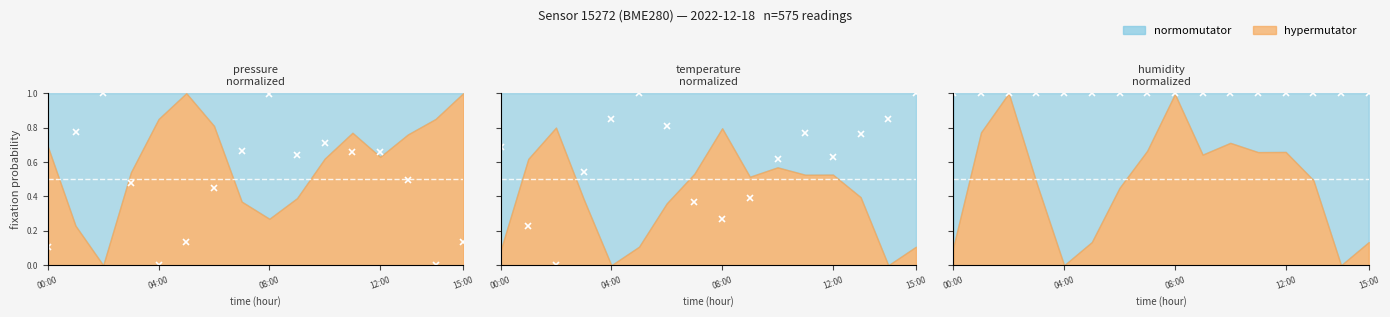

Reading left to right, list all the values displayed in this chart.

pressure (norm): 0.1	0.8	1.0	0.5	0.0	0.1	0.4	0.7	1.0	0.6	0.7	0.7	0.7	0.5	0.0	0.1
temperature (norm): 0.7	0.2	0.0	0.5	0.8	1.0	0.8	0.4	0.3	0.4	0.6	0.8	0.6	0.8	0.8	1.0
humidity (norm): 1.0	1.0	1.0	1.0	1.0	1.0	1.0	1.0	1.0	1.0	1.0	1.0	1.0	1.0	1.0	1.0